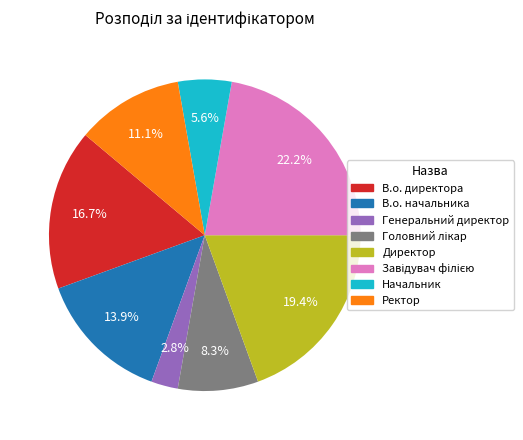

Which has a higher value, В.о. директора or Ректор?

В.о. директора